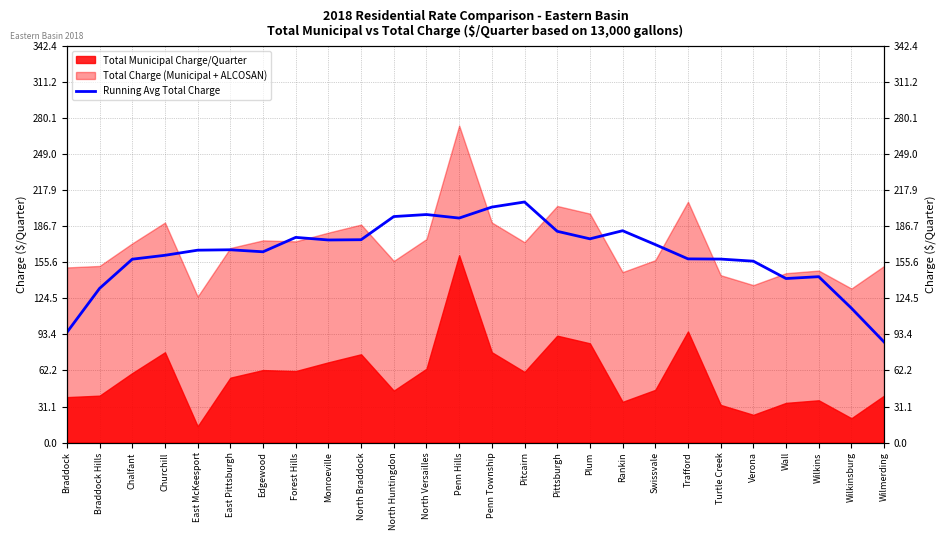

Read the value at East McKeesport.

166.2